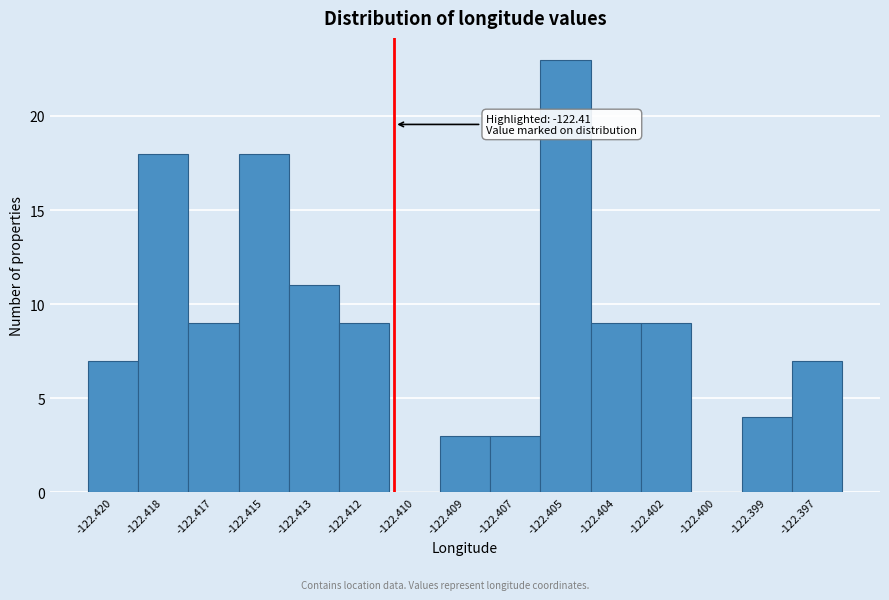

Reading right to left, what are all the values shown in this chart?

-122.397=7	-122.399=4	-122.400=0	-122.402=9	-122.404=9	-122.405=23	-122.407=3	-122.409=3	-122.410=0	-122.412=9	-122.413=11	-122.415=18	-122.417=9	-122.418=18	-122.420=7